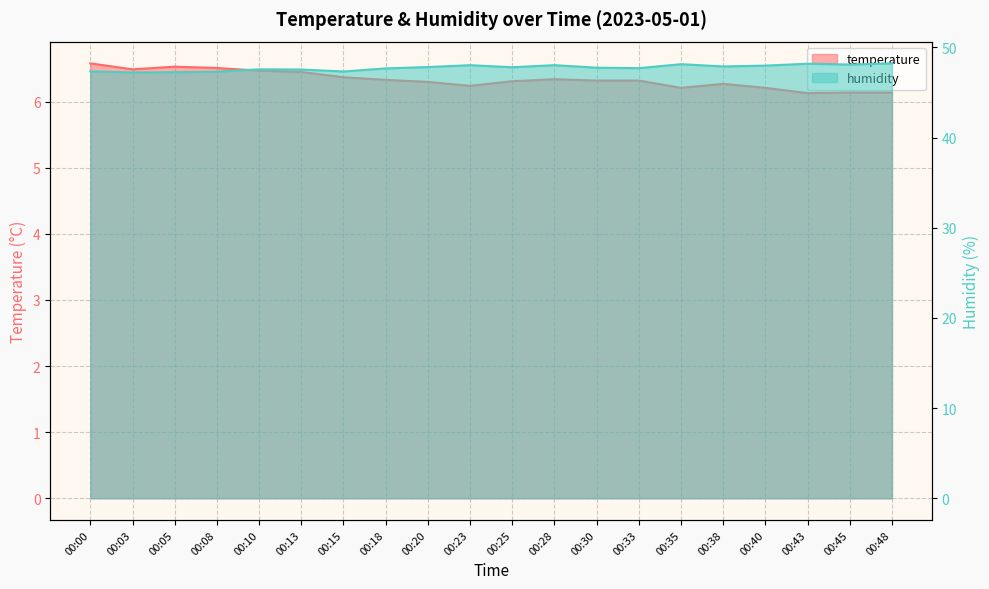

True or false: humidity and temperature cross at least once.

False